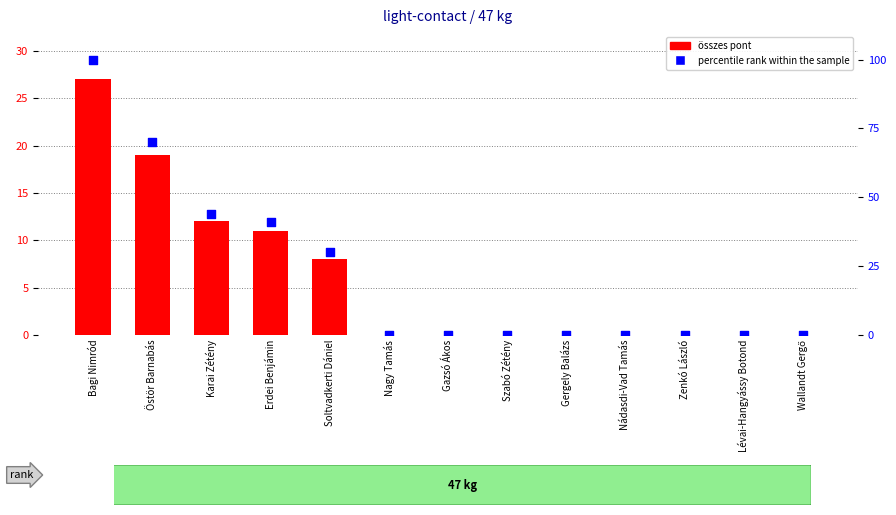

At how many categories does at least one series exceed 0?

5